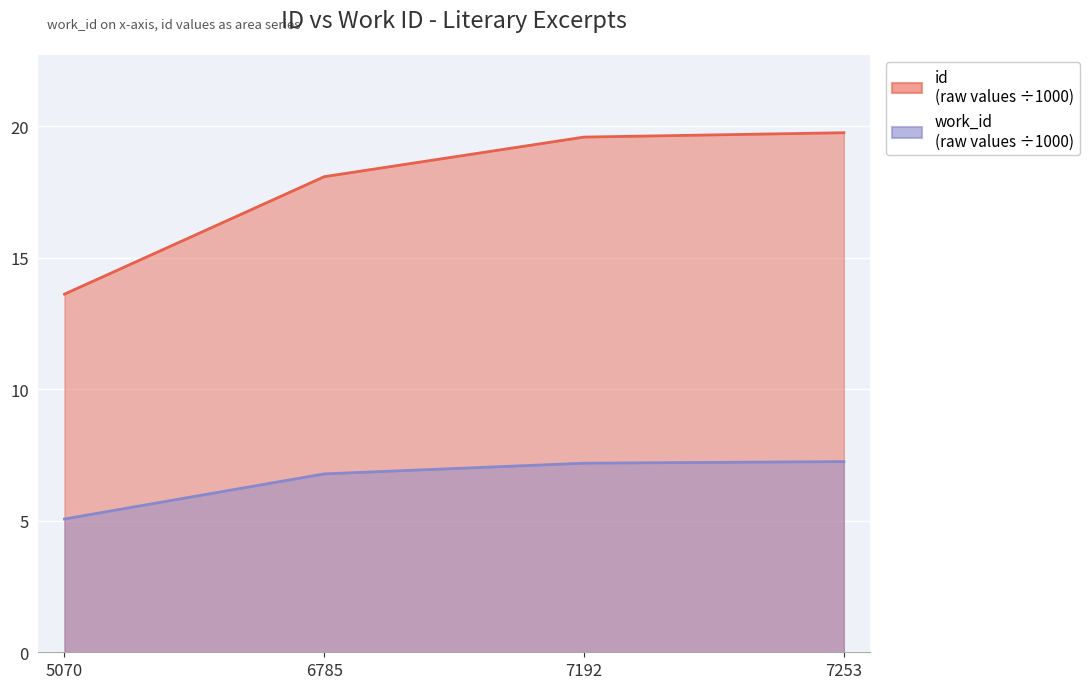

True or false: work_id (thousands) and id (thousands) intersect in this chart.

False